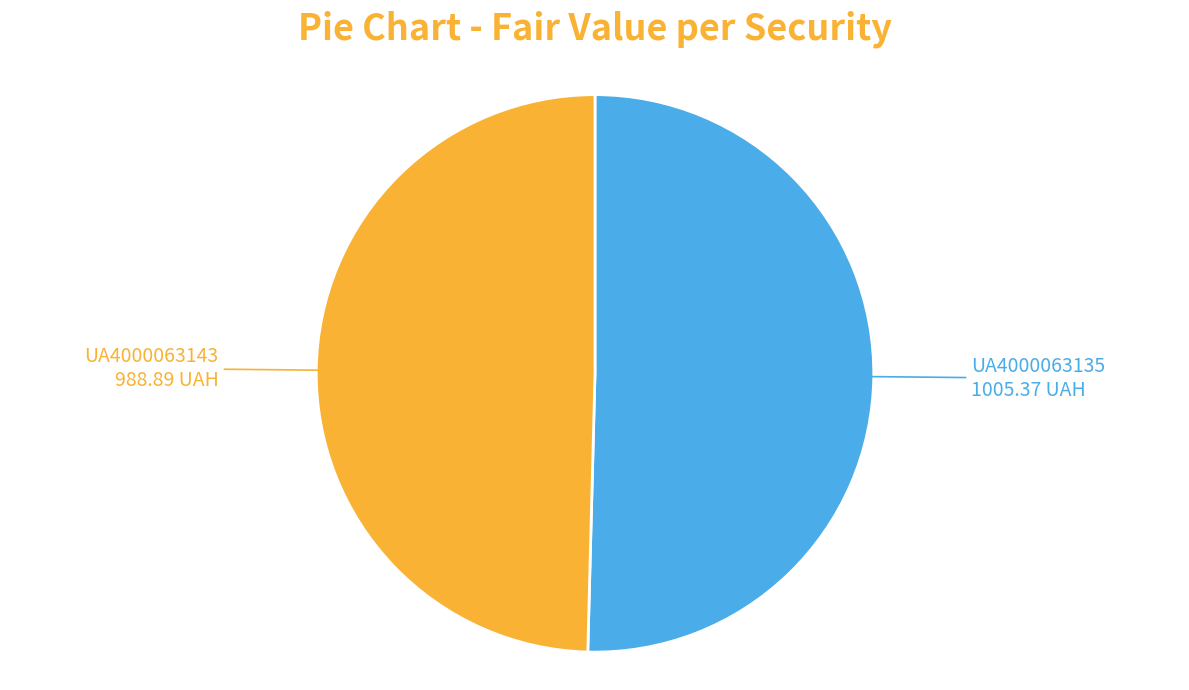

What is the largest slice in the pie chart?

UA4000063135